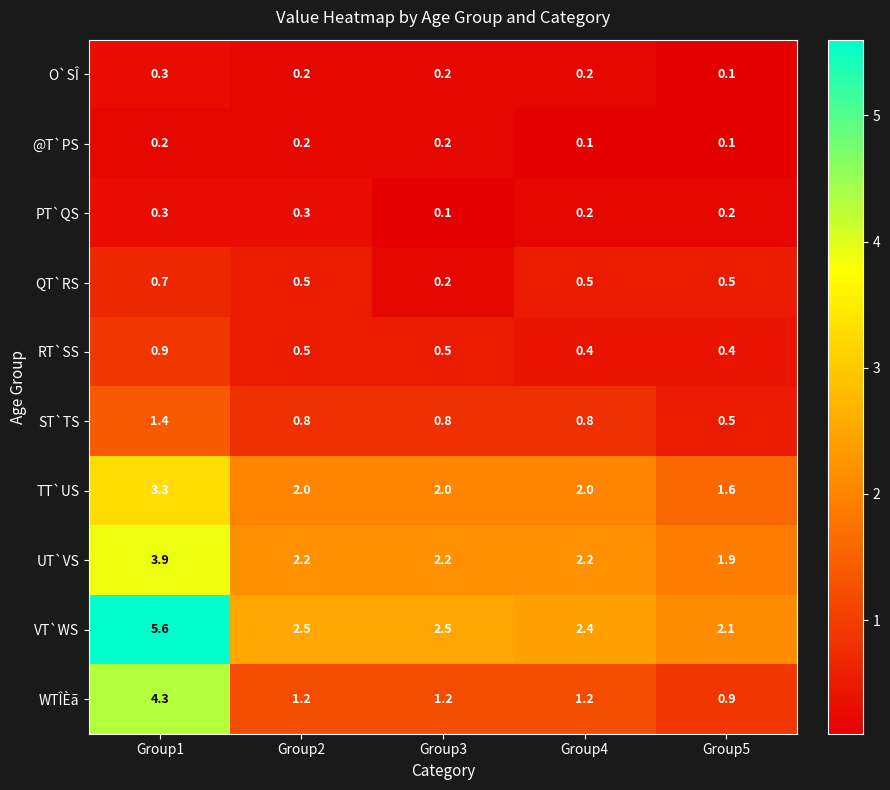

Which category has the highest value in the RT`SS series?

Group1